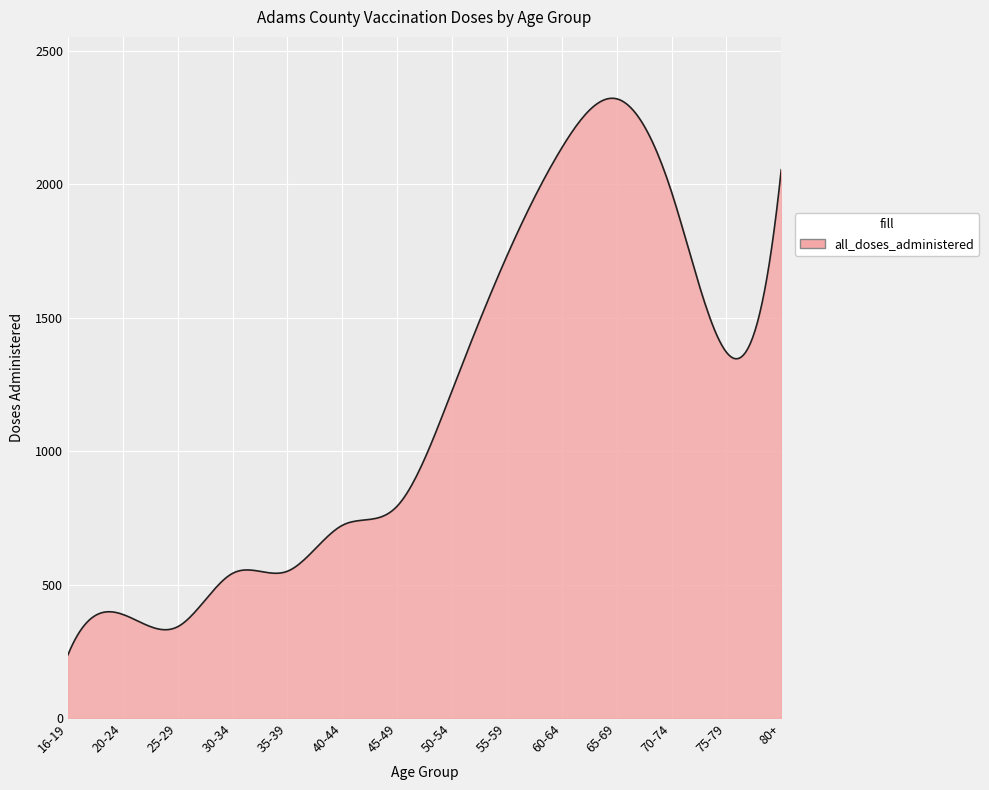

What is the minimum value shown in the chart?

237.0